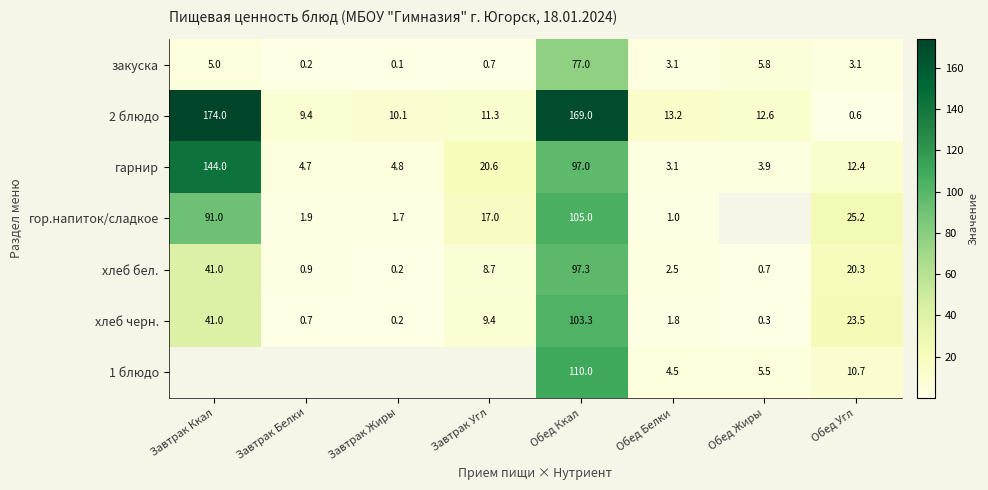

At Обед Угл, list the series in order from smallest to largest.

2 блюдо, закуска, 1 блюдо, гарнир, хлеб бел., хлеб черн., гор.напиток/сладкое